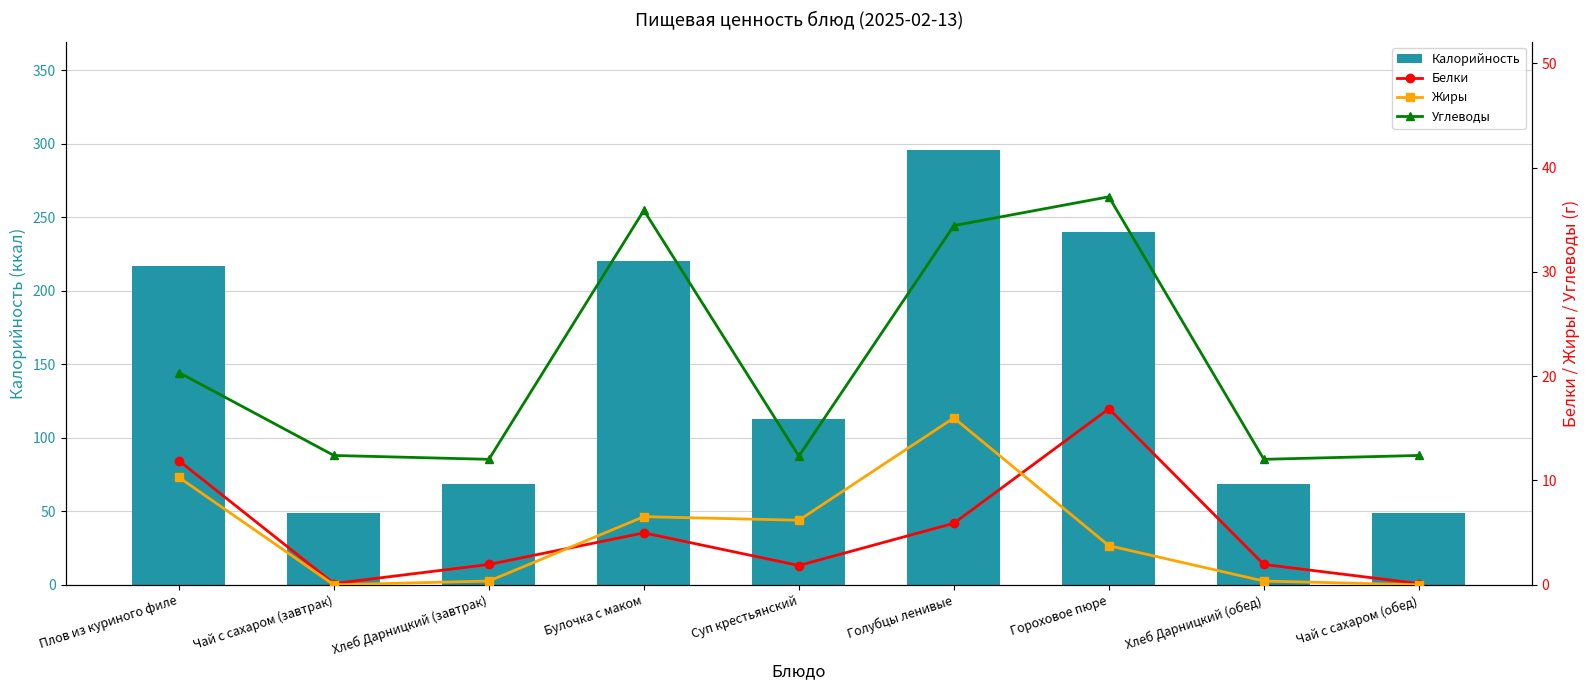

What is the spread (max minus min) of values at Чай с сахаром (обед)?

48.6